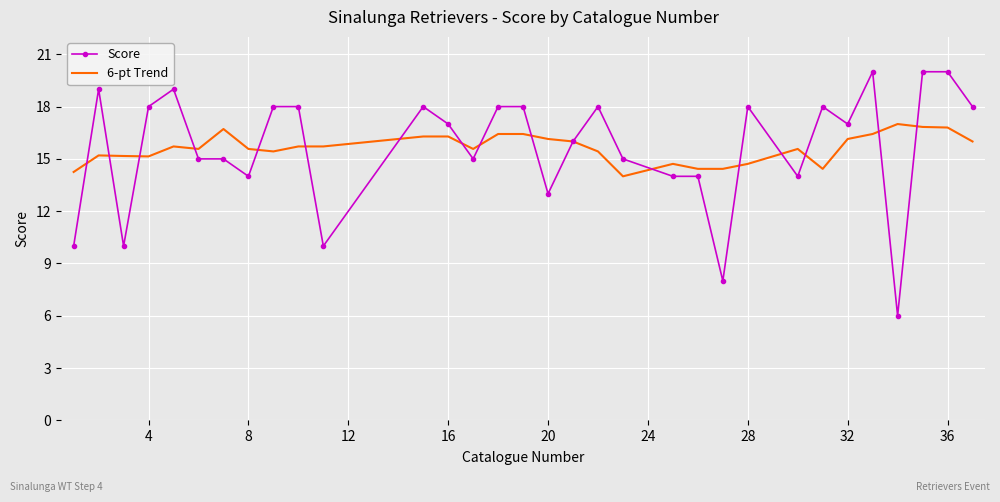

What is the lowest value of the 6-pt Trend series?

14.0